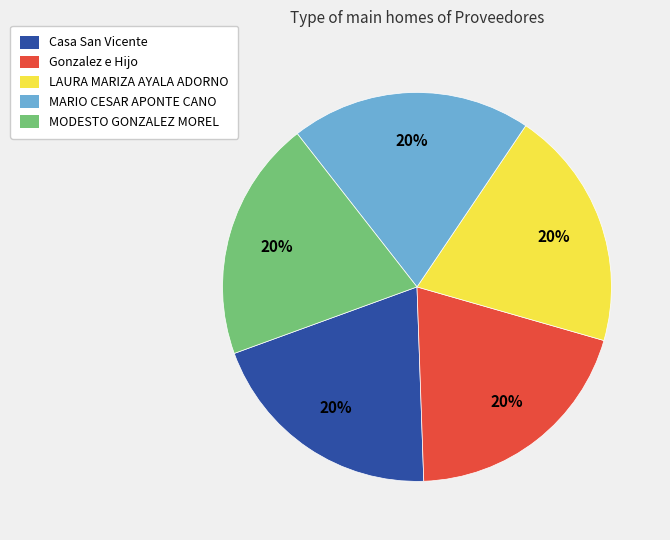

How many segments does this pie chart have?

5